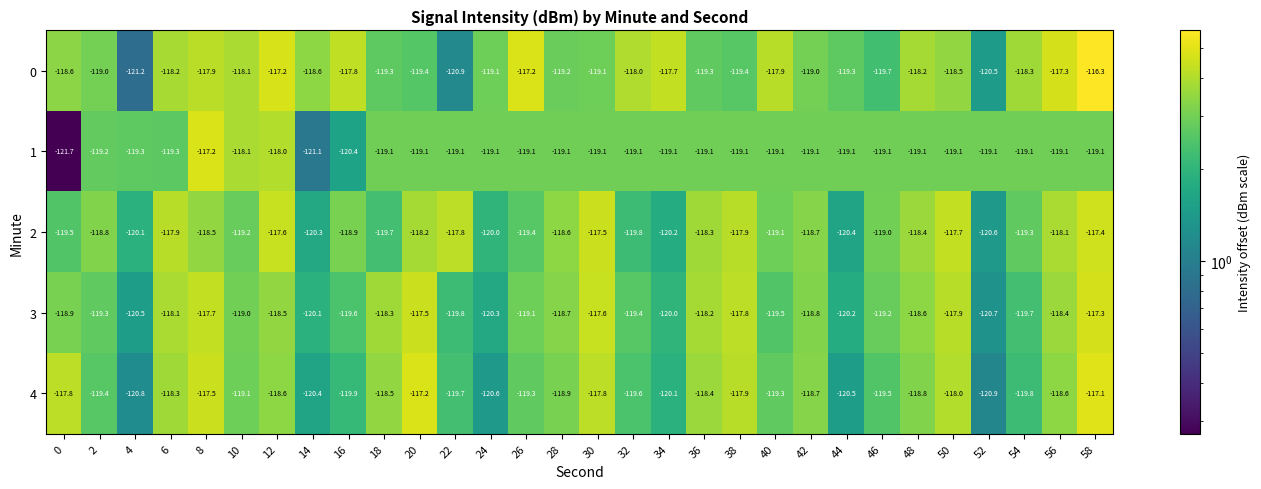

List the series in order of their peak value, lowest first.

2, 3, 1, 4, 0